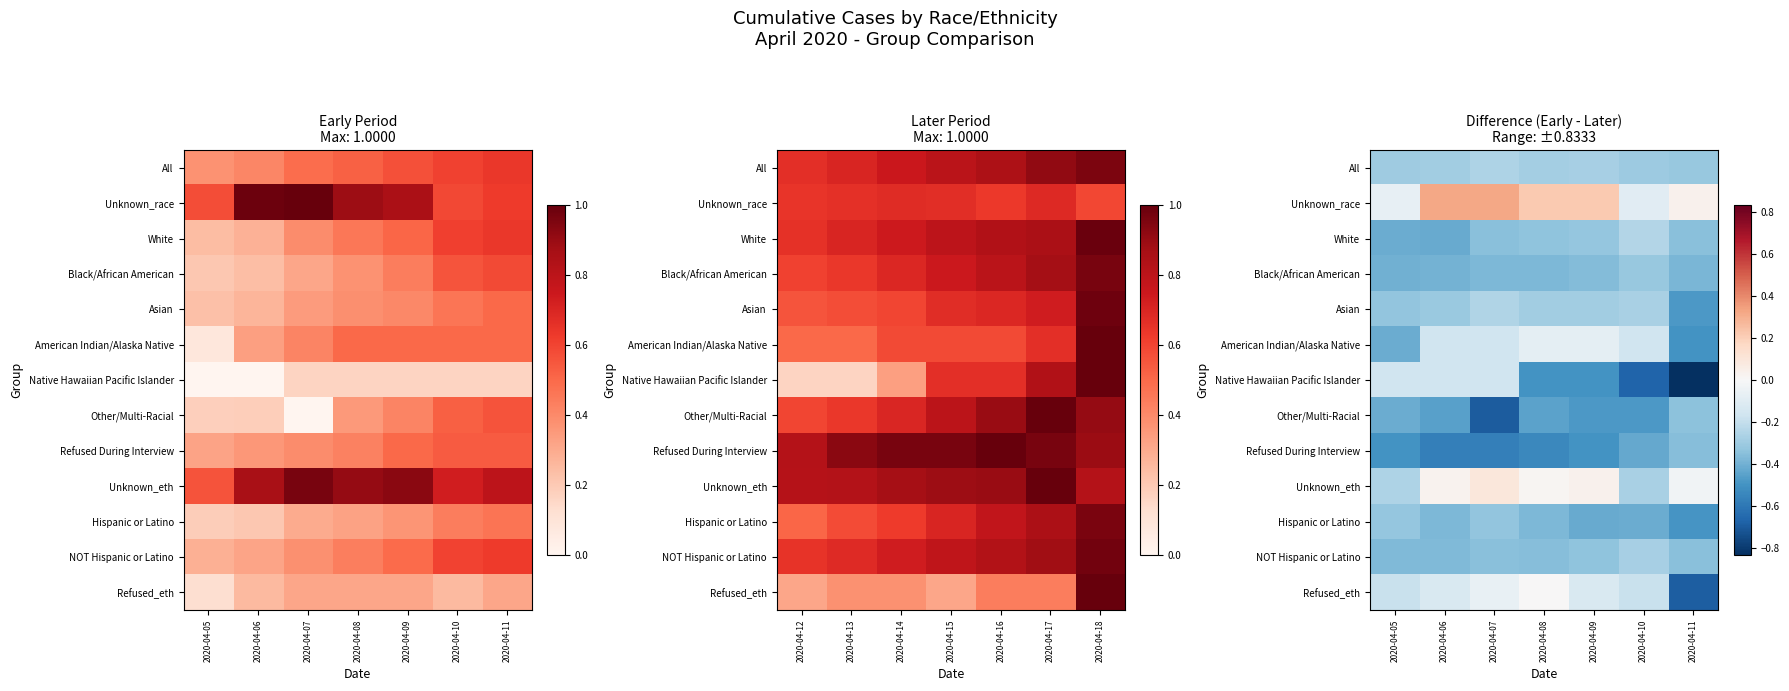

Which label corresponds to the smallest value in the chart?

2020-04-11